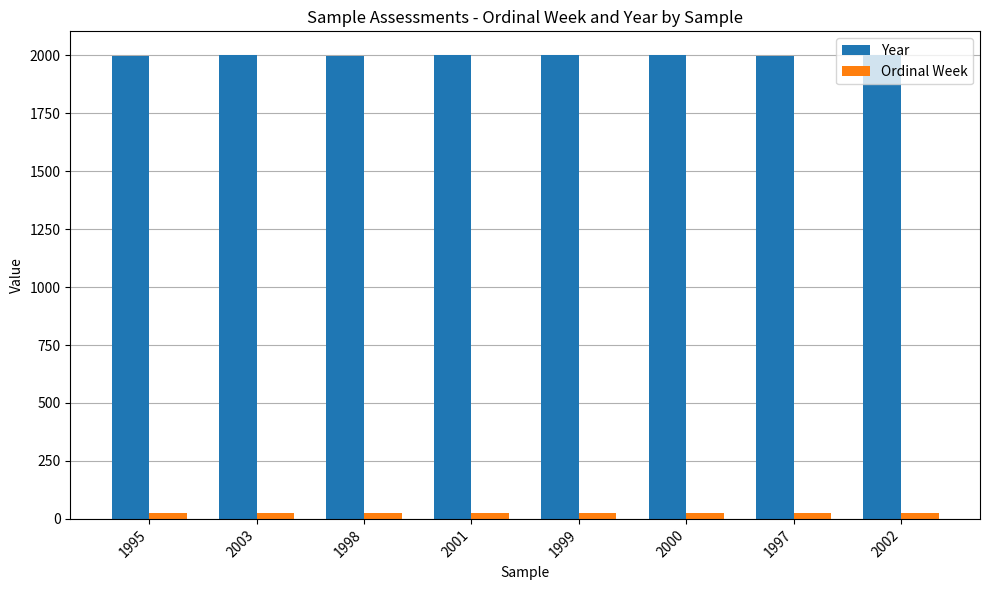

Is it true that Ordinal Week equals 27 at 1999?

True